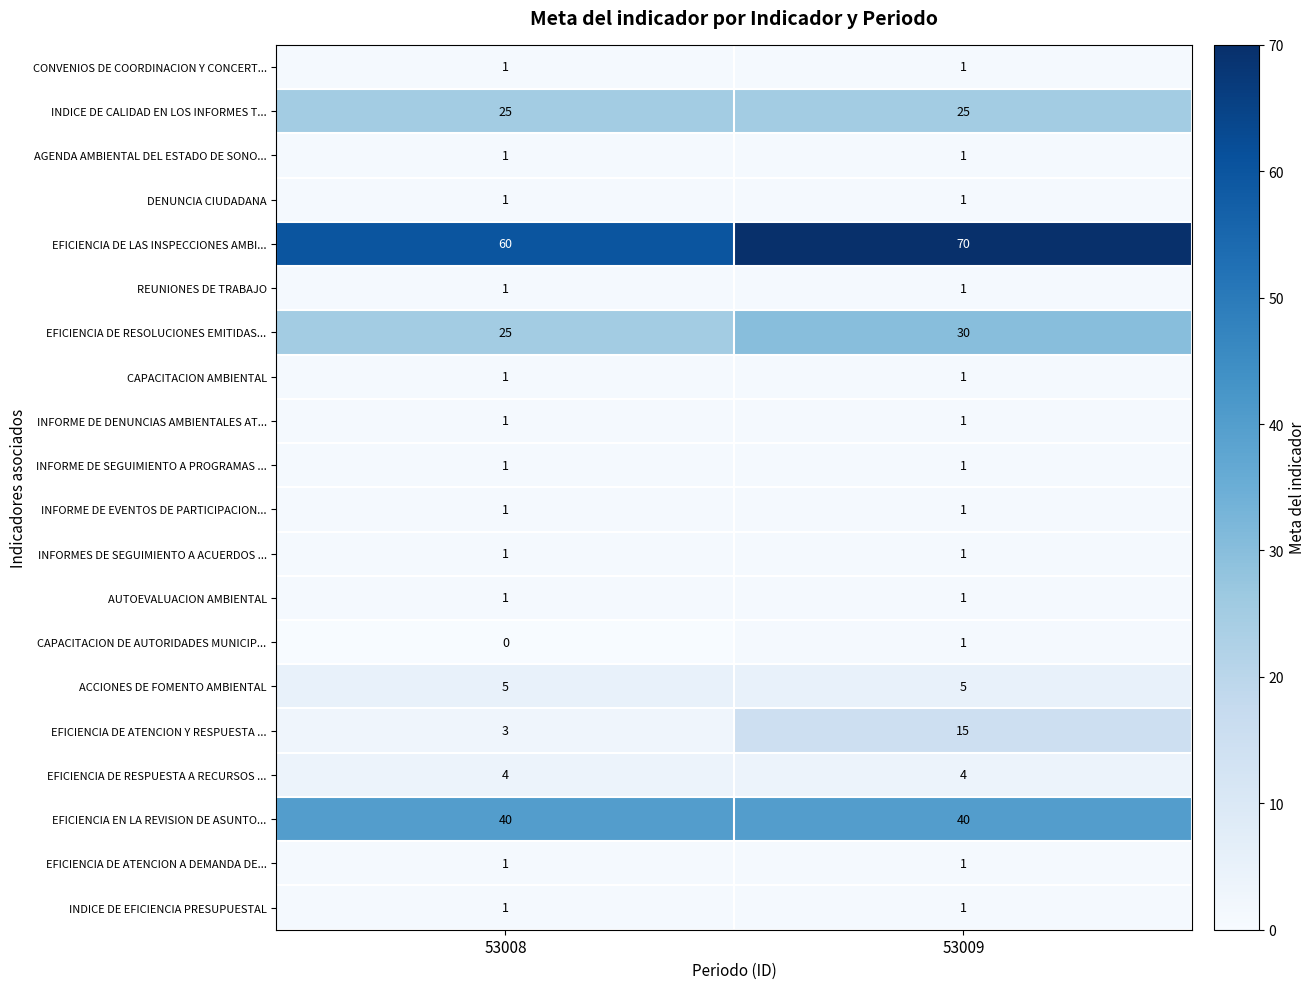

Which label corresponds to the smallest value in the chart?

53008